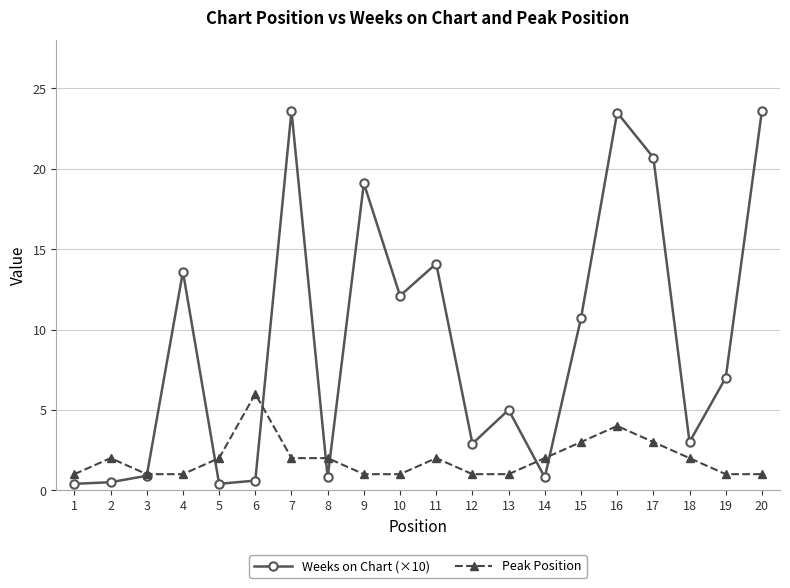

Which series has the largest total across all categories?

Weeks on Chart (×10)